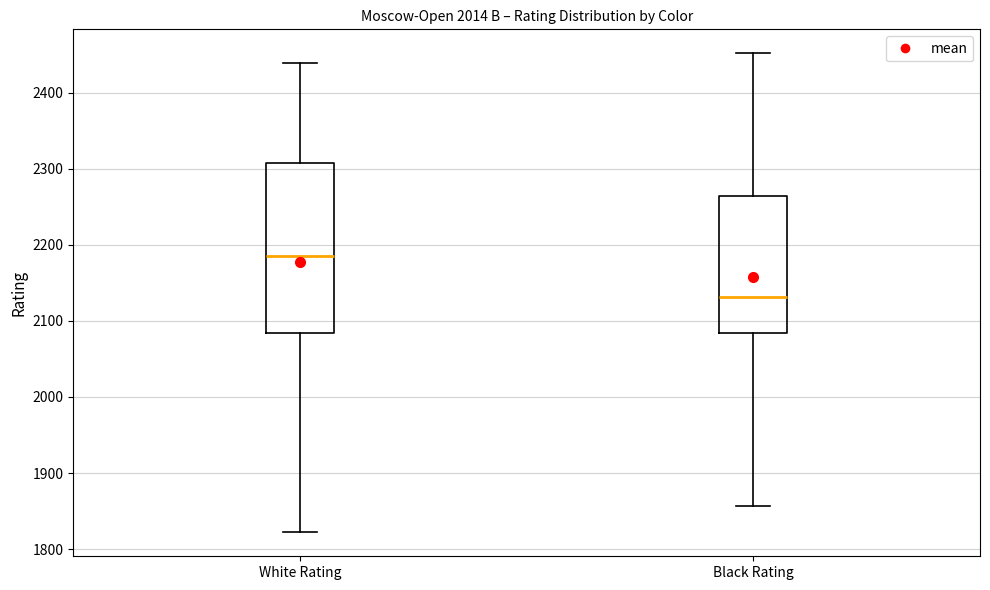

Reading left to right, read every box against the y-axis: the position of its median line, the range the box covers, and the ends of its whiskers. The values are not printed on the chart, so give them approximately, as read against the axis.

White Rating: median 2190, box 2080 to 2310, whiskers 1820 to 2440
Black Rating: median 2130, box 2080 to 2260, whiskers 1860 to 2450